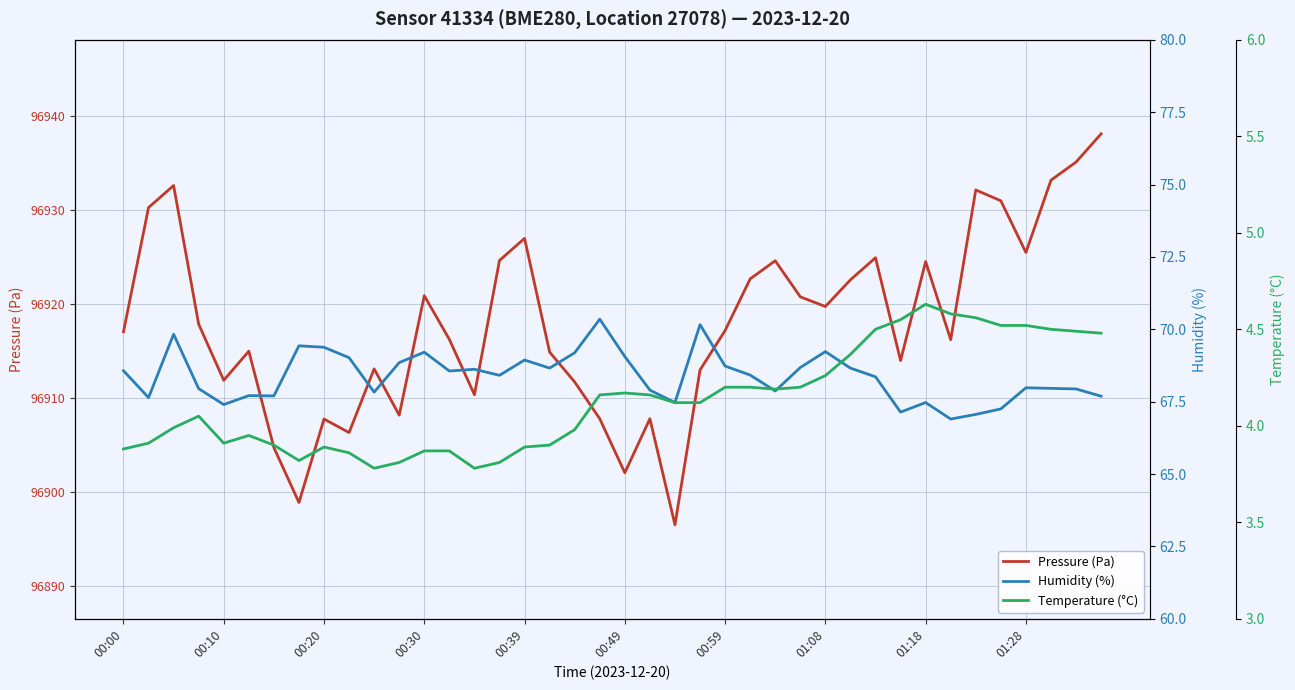

What is the greatest value displayed?

96938.1